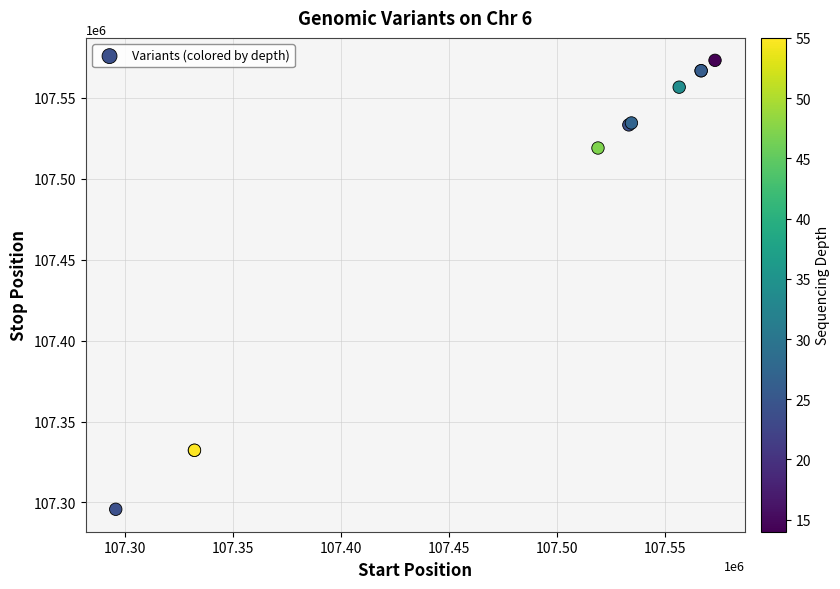

What Y value in the scatter plot is closest to 107434495?

107519026